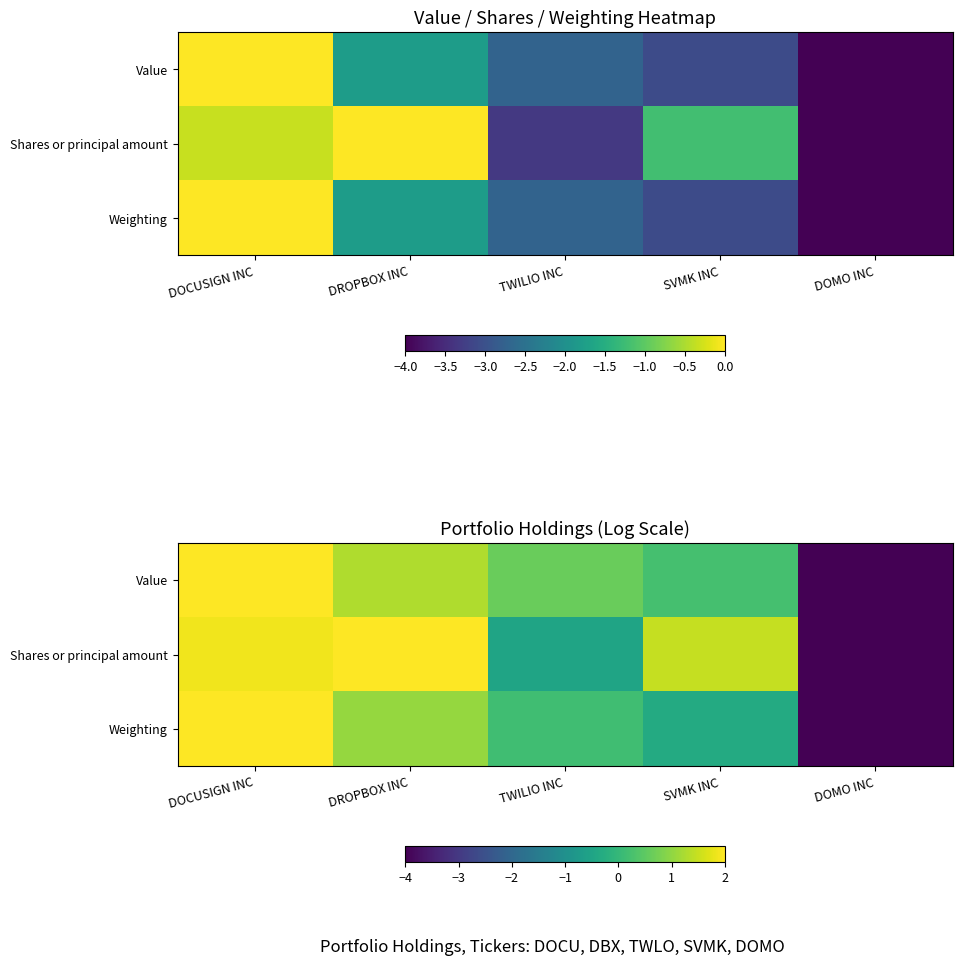

Which label corresponds to the smallest value in the chart?

DOMO INC